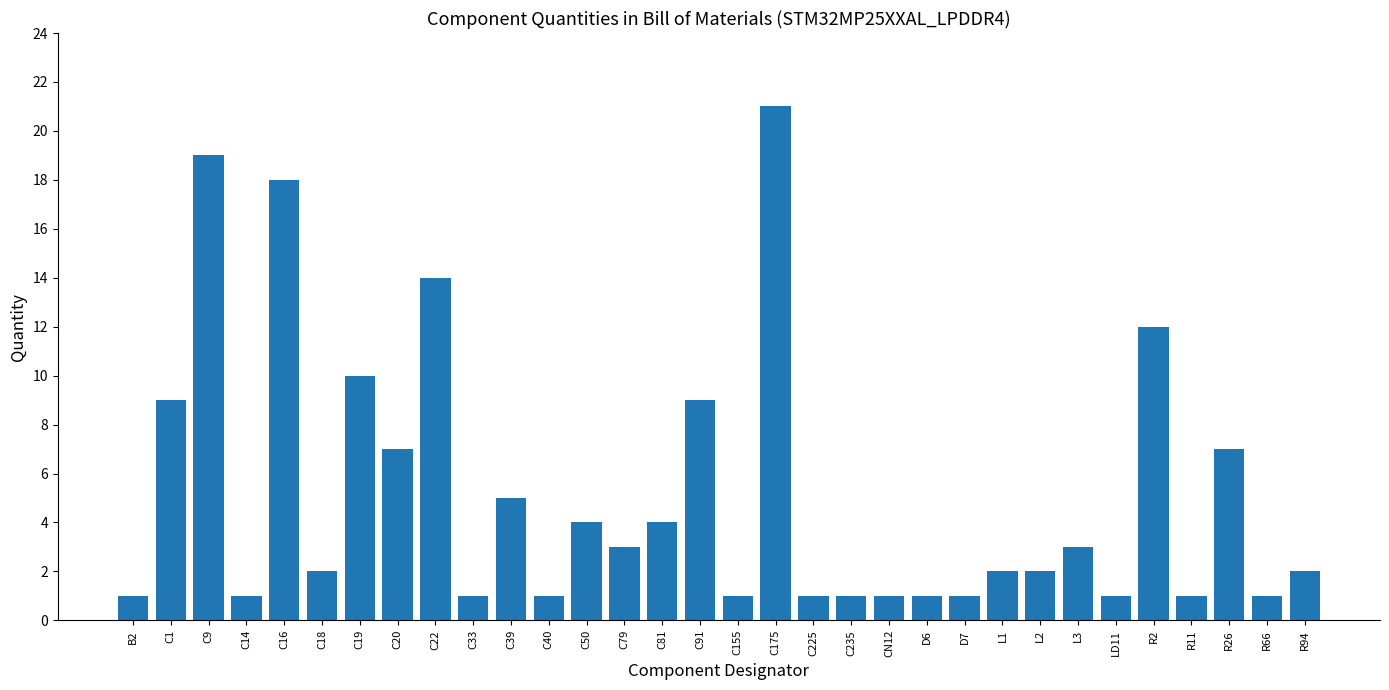

Count the number of data series in this chart.

1